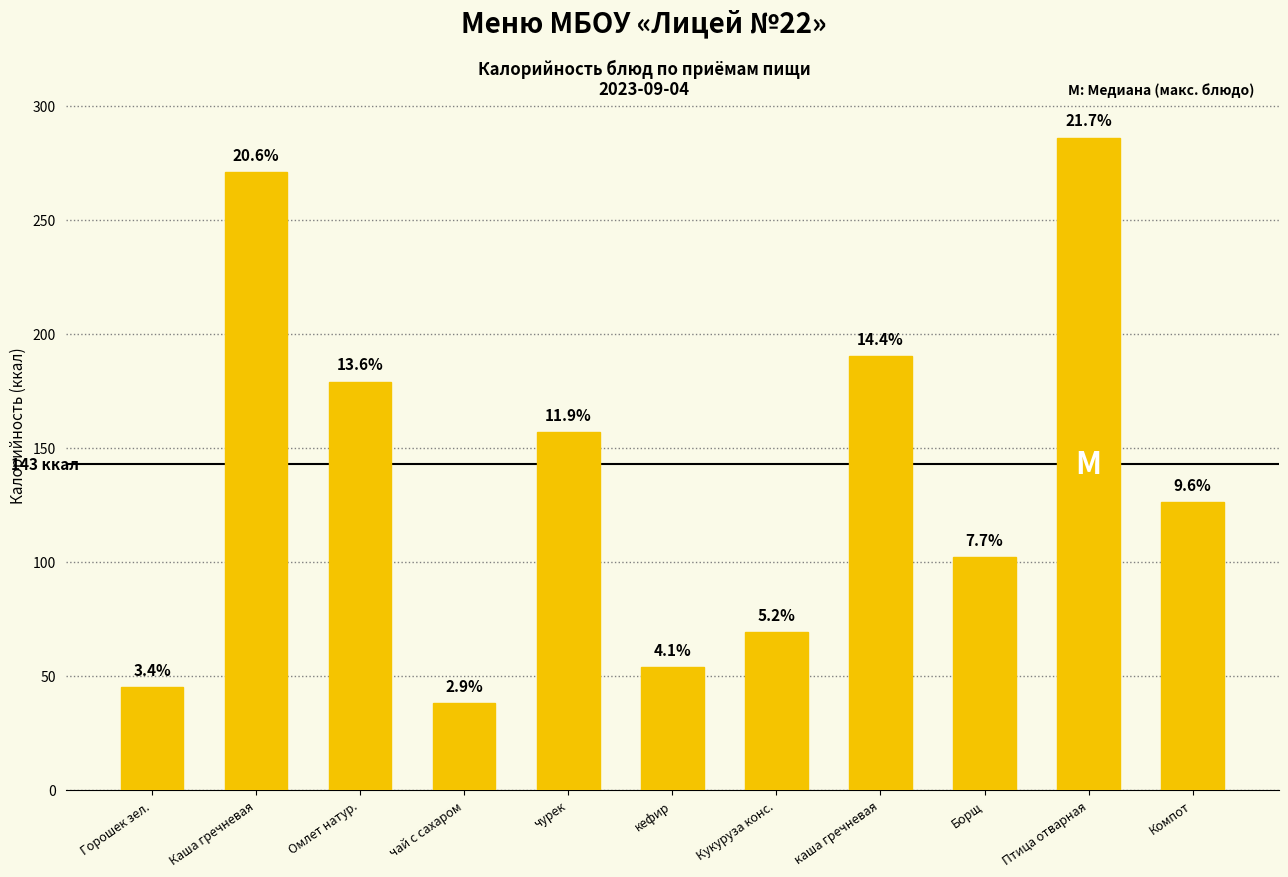

What value does the data have at Каша гречневая?

271